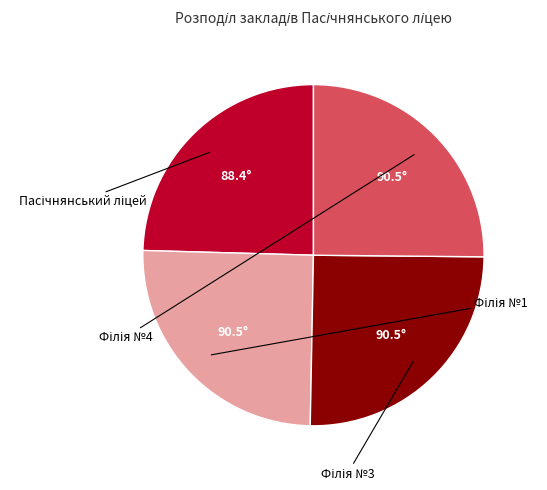

True or false: Філія №3 accounts for 25% of the total.

True